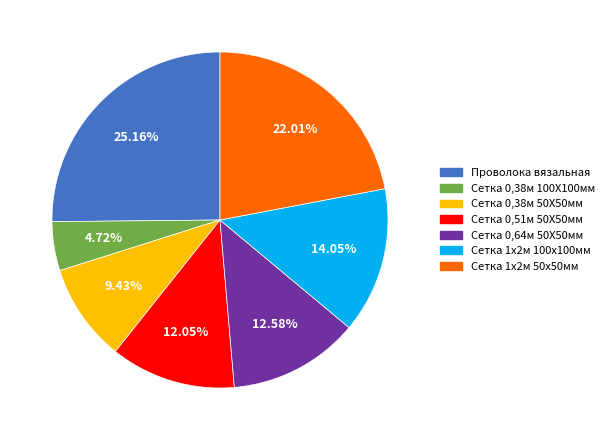

Is there a majority slice in this chart?

No